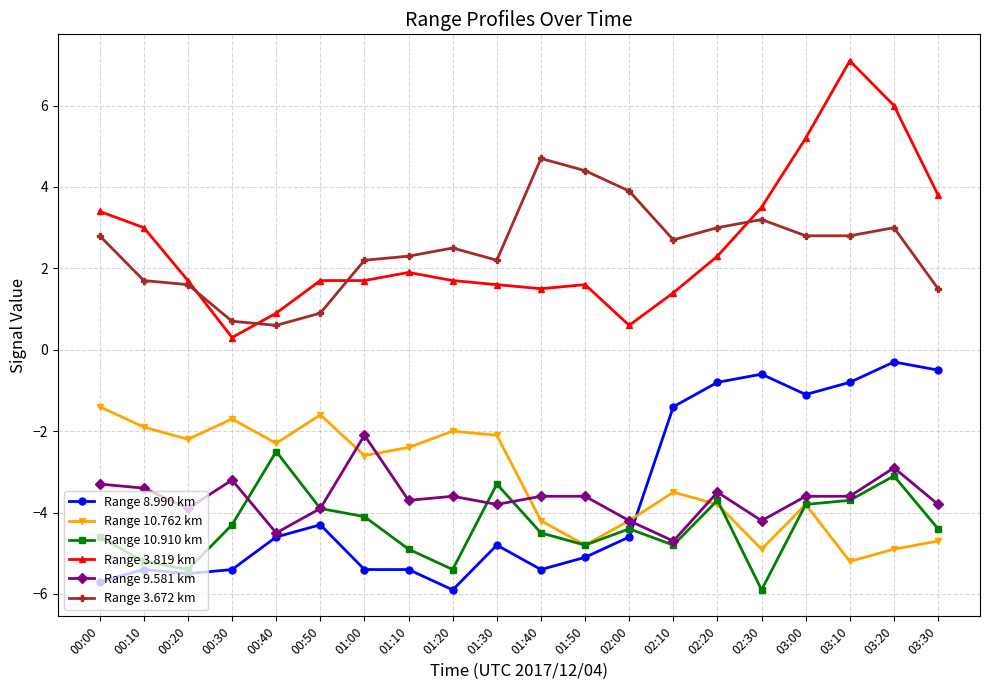

What are all the series names shown in the legend?

Range 8.990 km, Range 10.762 km, Range 10.910 km, Range 3.819 km, Range 9.581 km, Range 3.672 km